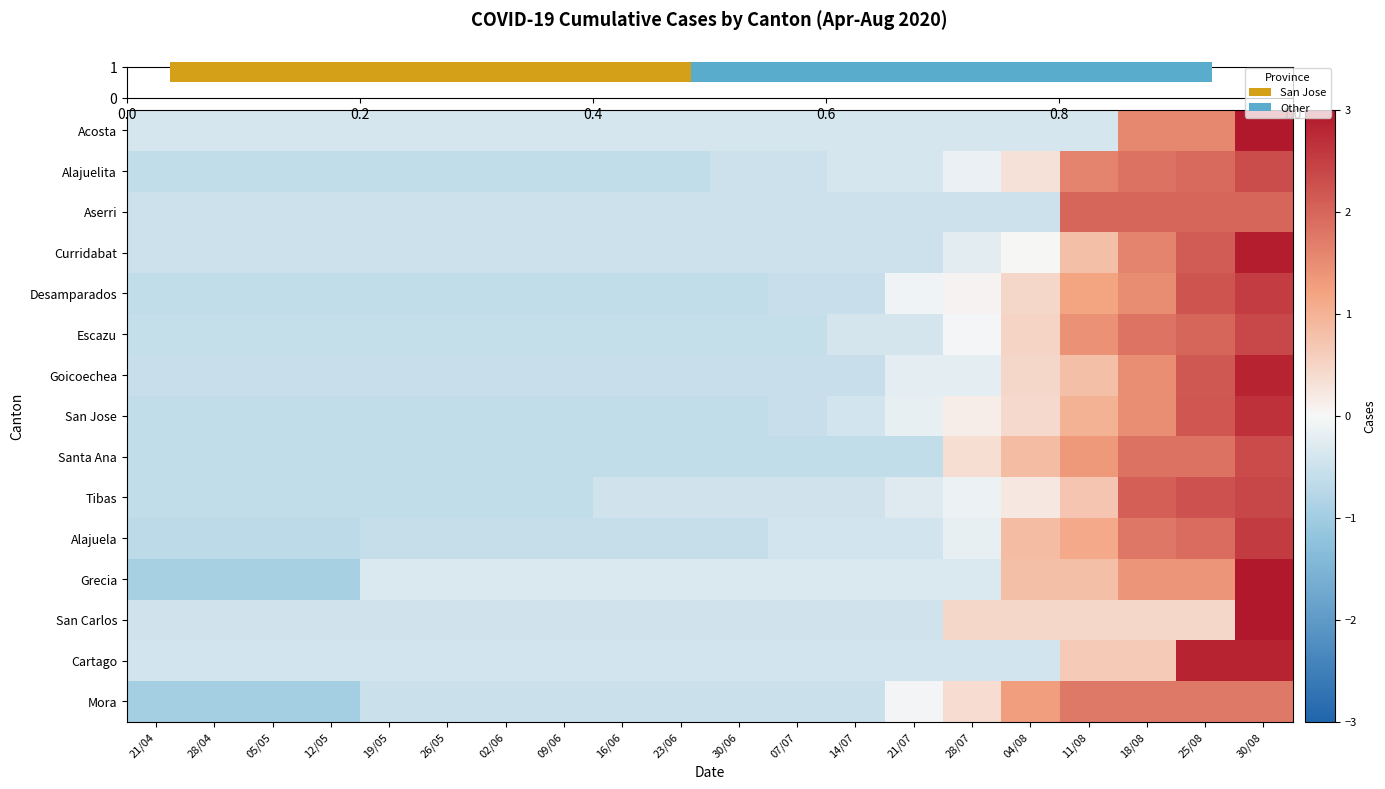

How many values in the row_2 series exceed 0?

4